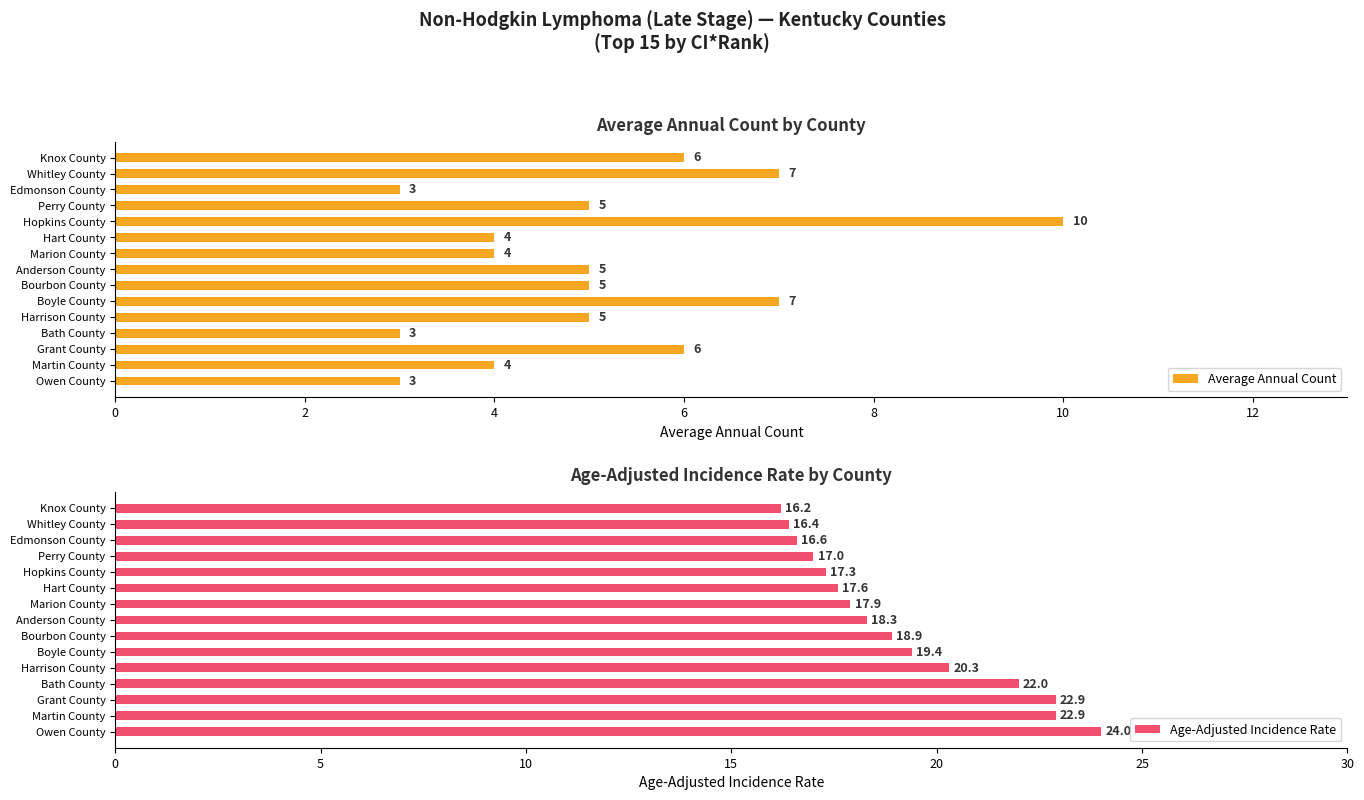

Count the Average Annual Count values in the range 4 to 6.

9